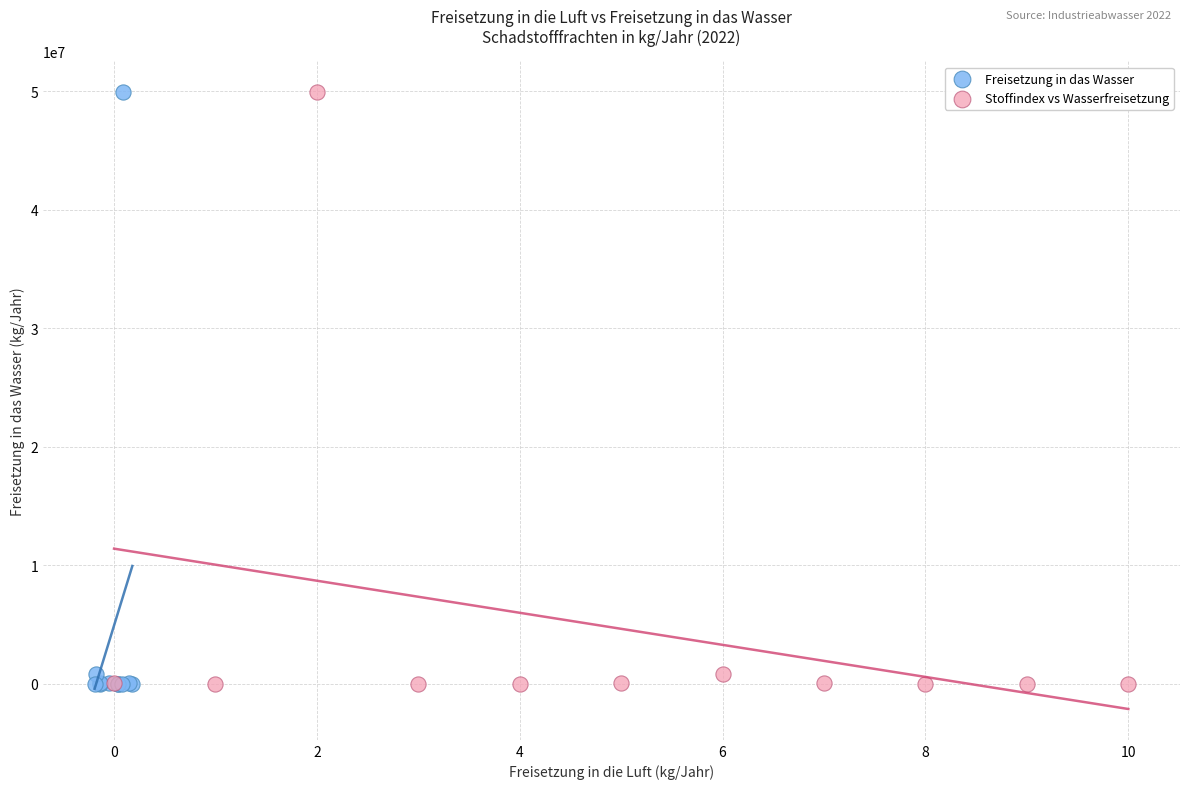

What are all the series names shown in the legend?

Freisetzung in das Wasser, Stoffindex vs Wasserfreisetzung